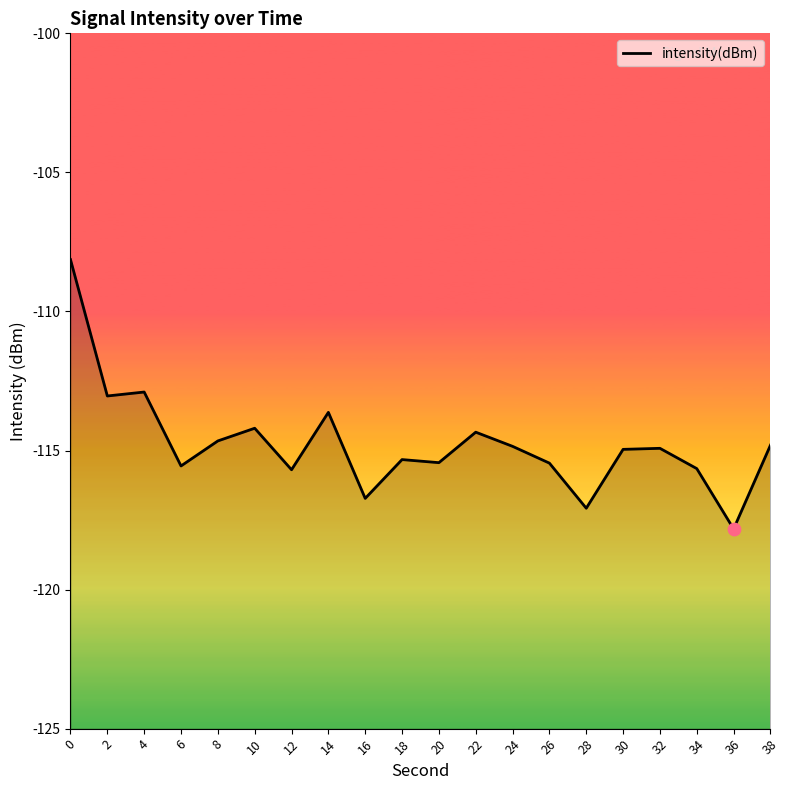

Between 32 and 28, which is larger?

32